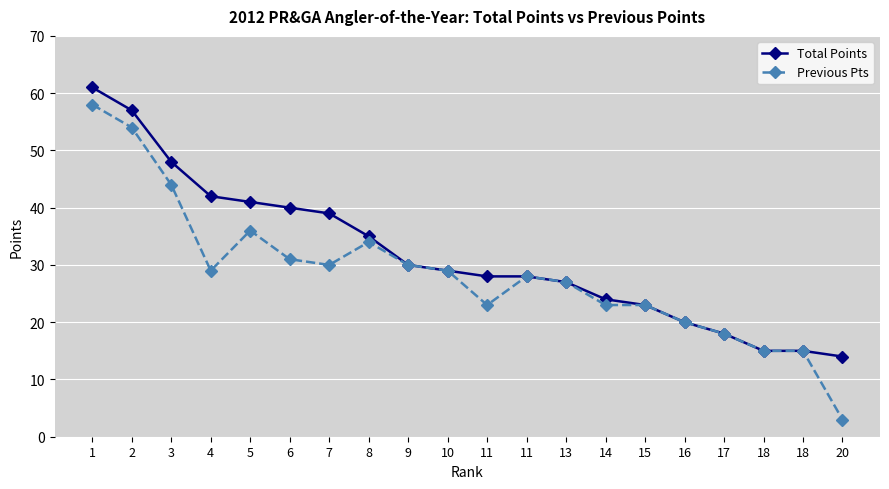

Is this an area chart (filled region under the line)?

No